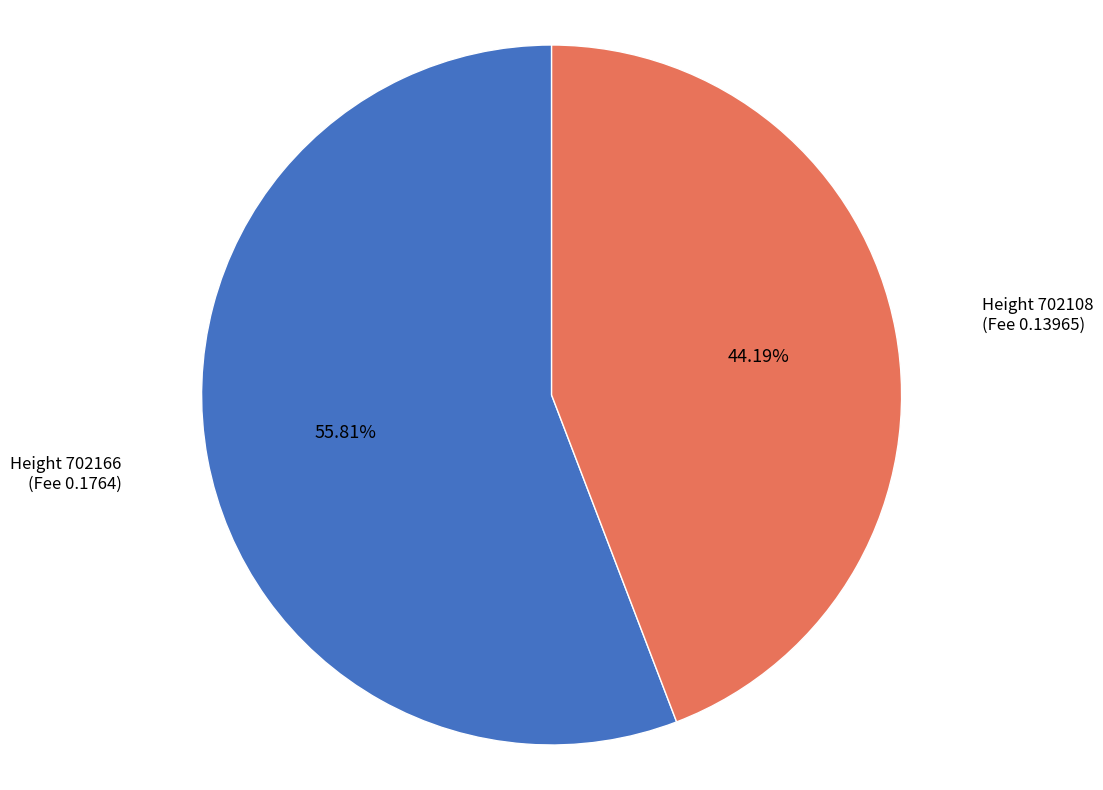

What is the smallest slice in the pie chart?

Height 702108 (Fee 0.13965)